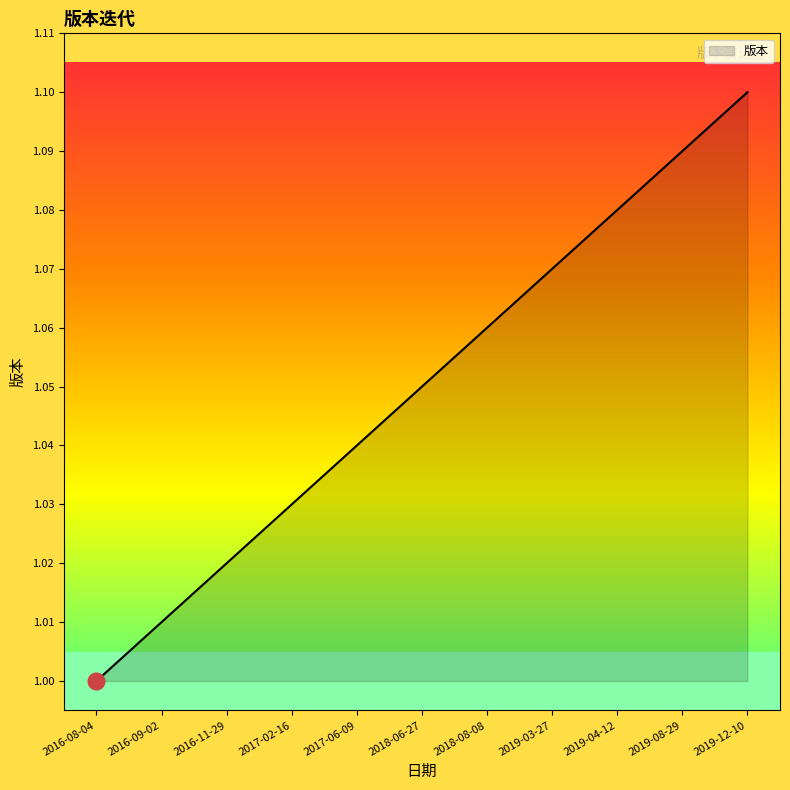

What is the sum of all values?

11.6